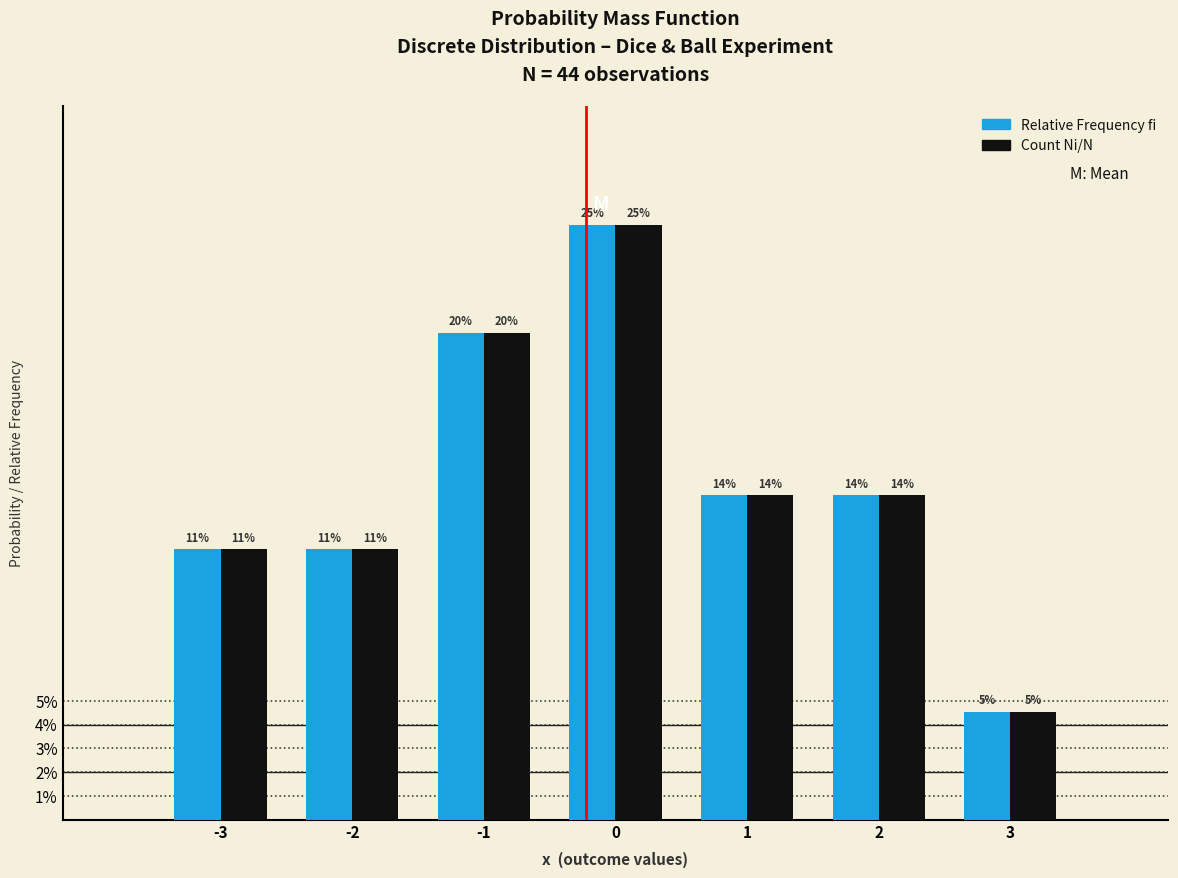

Does the chart contain stacked bars?

No